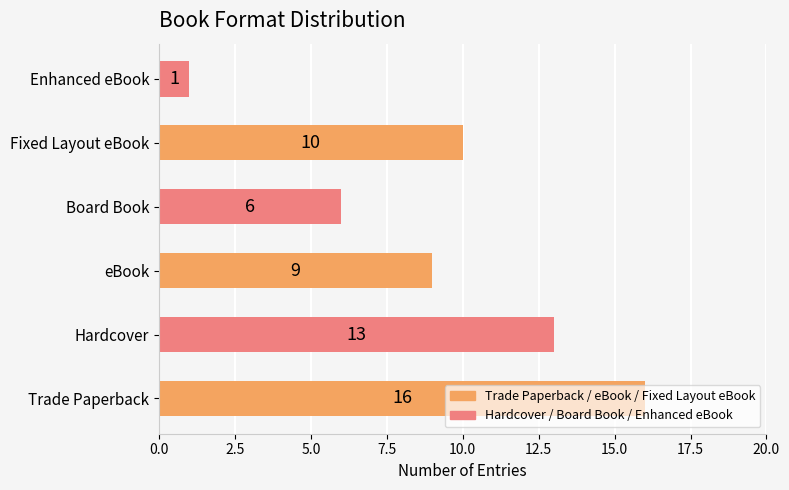

Approximately how many times larger is the value at Trade Paperback compared to Hardcover?

1.2